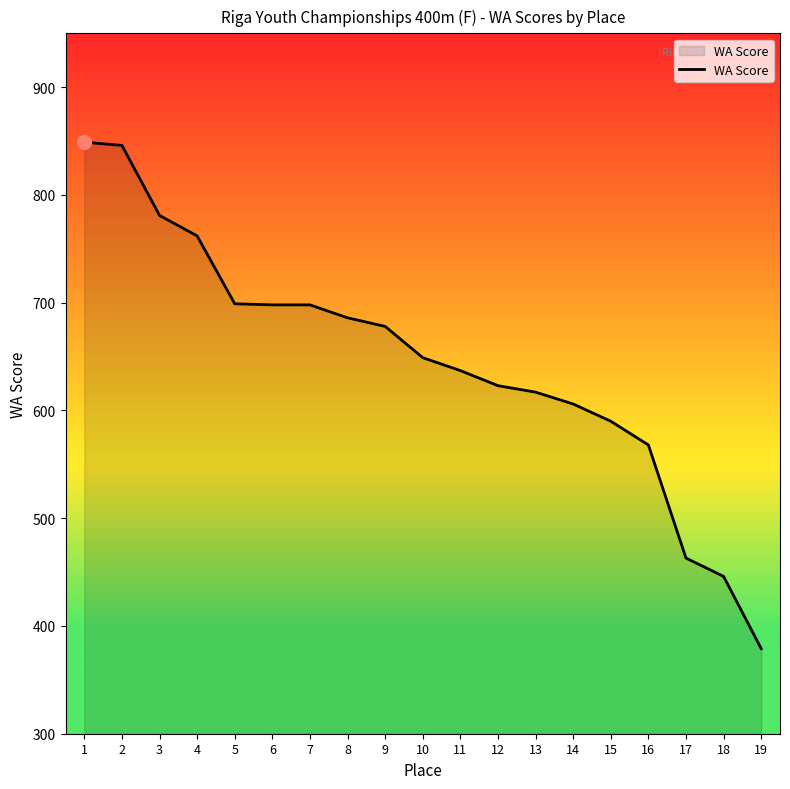

What is the greatest value displayed?

849